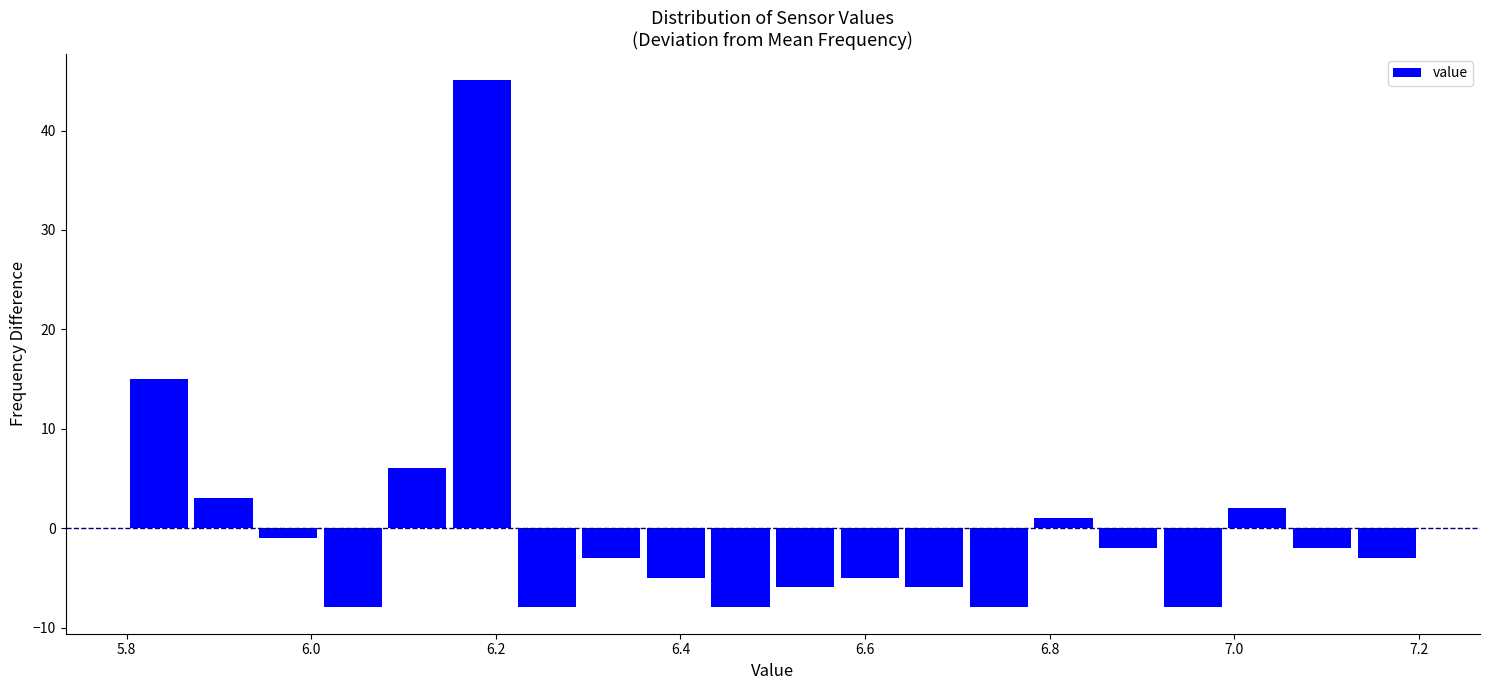

Around what value on the x-axis is the tallest bar? Give the approximate position of its centre, as read against the axis.

6.18